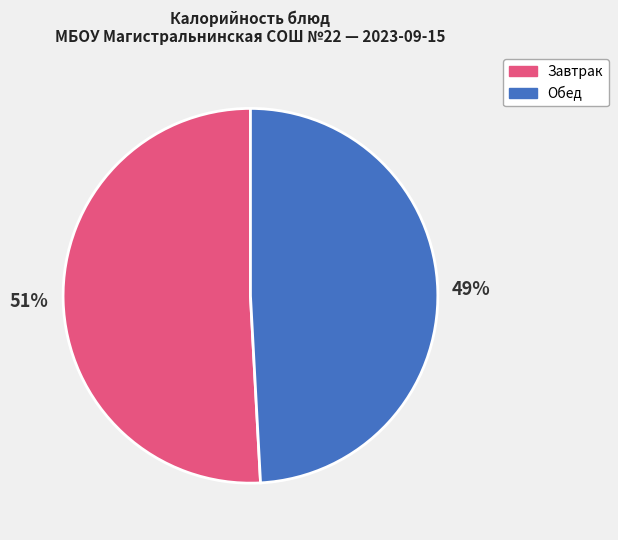

What percentage is the Обед slice, to the nearest percent?

49%